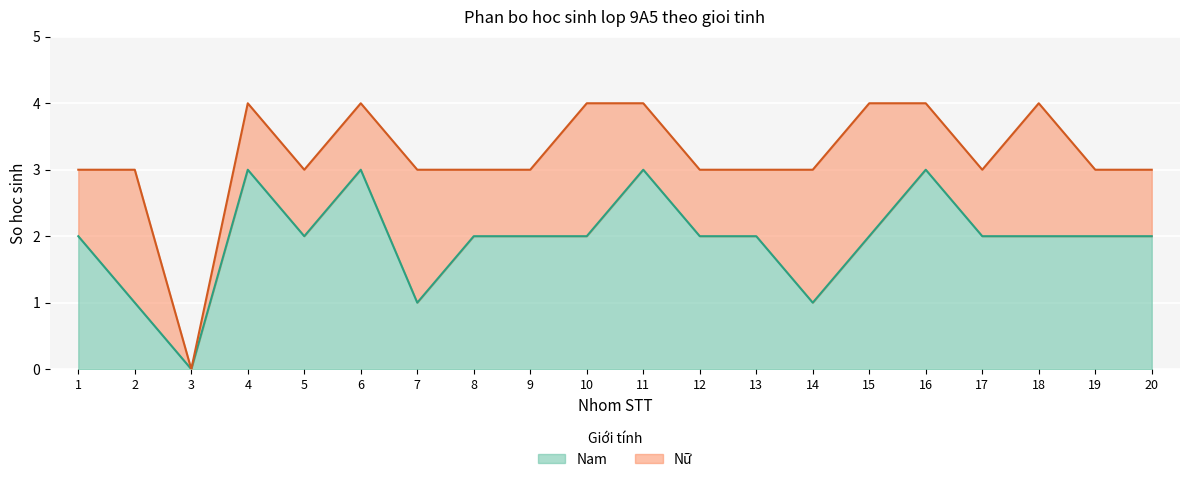

Where is the first local minimum?

3